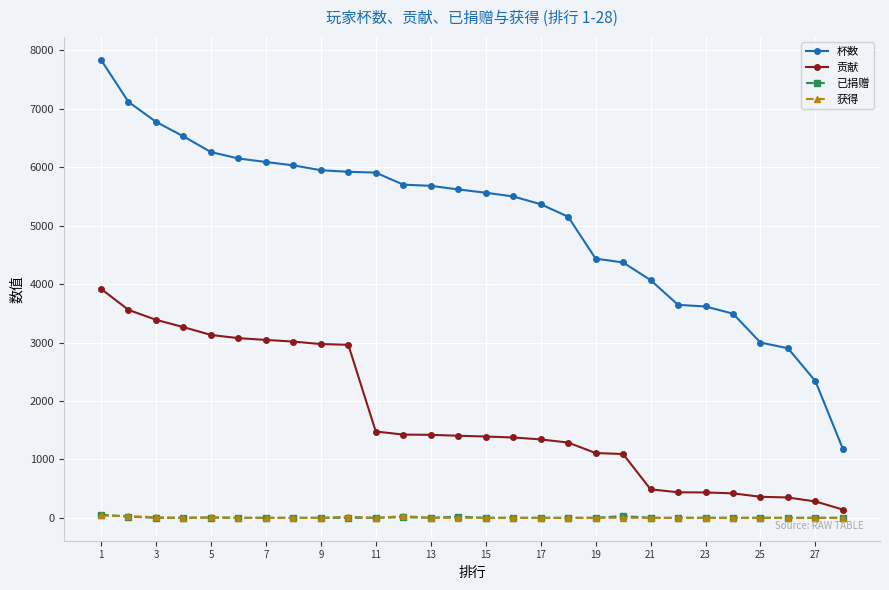

True or false: 已捐赠 and 杯数 cross at least once.

False